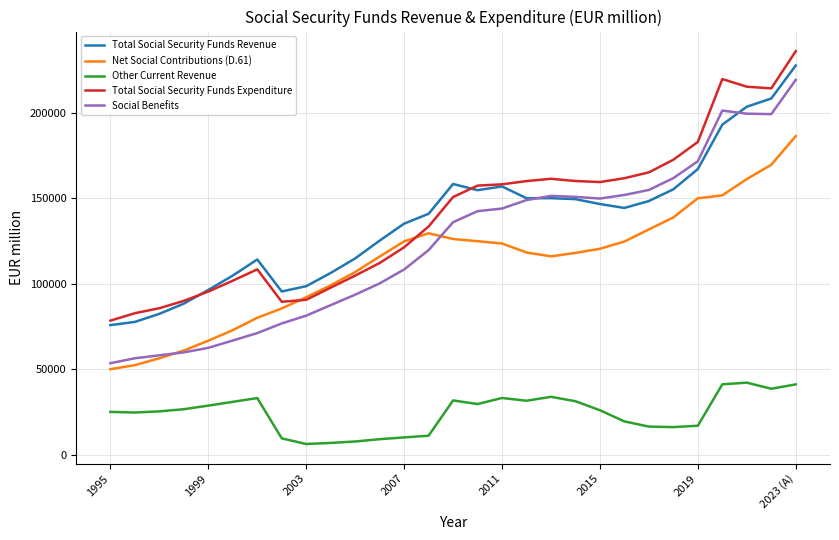

True or false: Total Social Security Funds Revenue and Net Social Contributions (D.61) intersect in this chart.

False